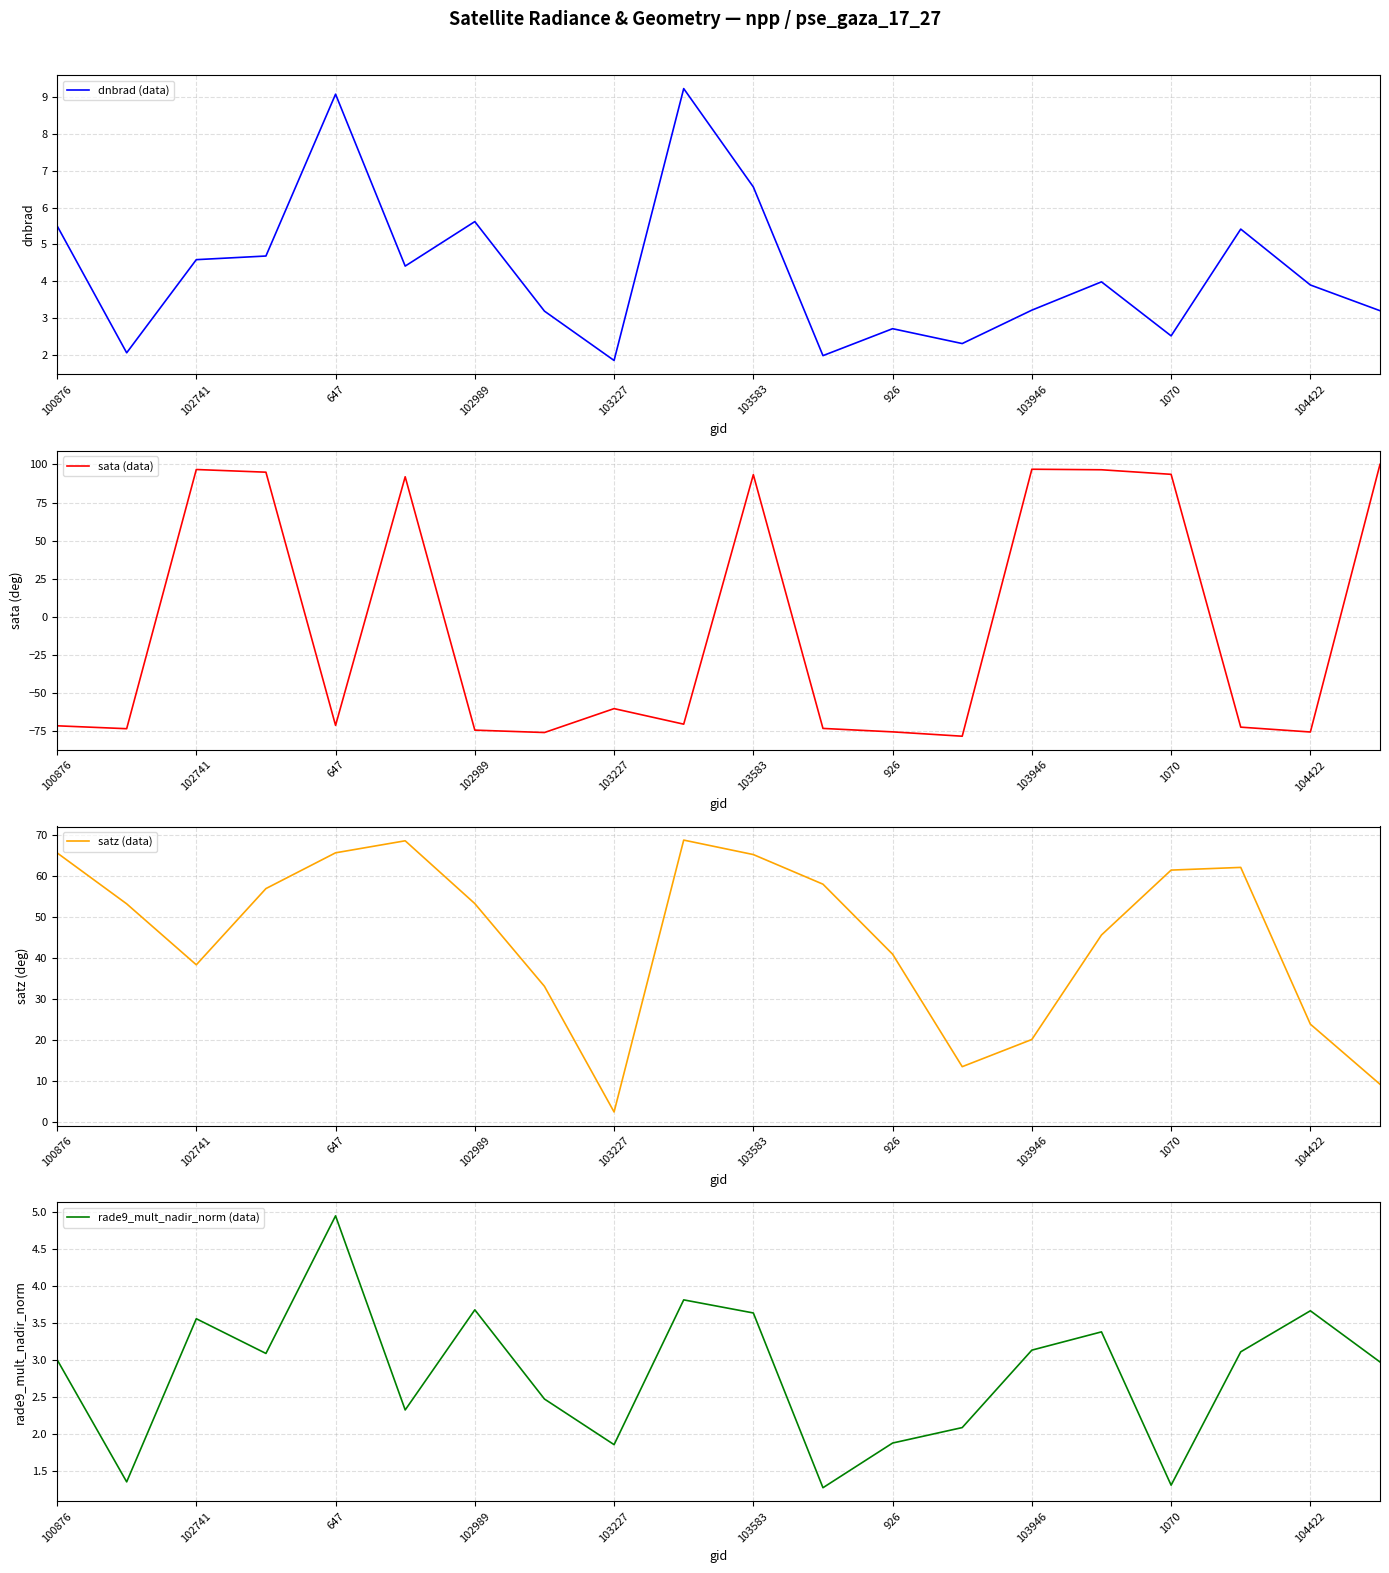

Which series has the largest range (max minus min)?

sata (data)